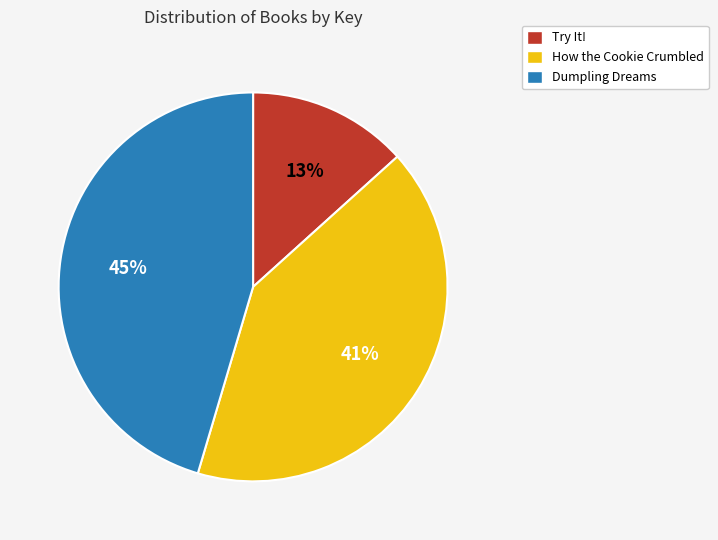

Between Dumpling Dreams and How the Cookie Crumbled, which is larger?

Dumpling Dreams